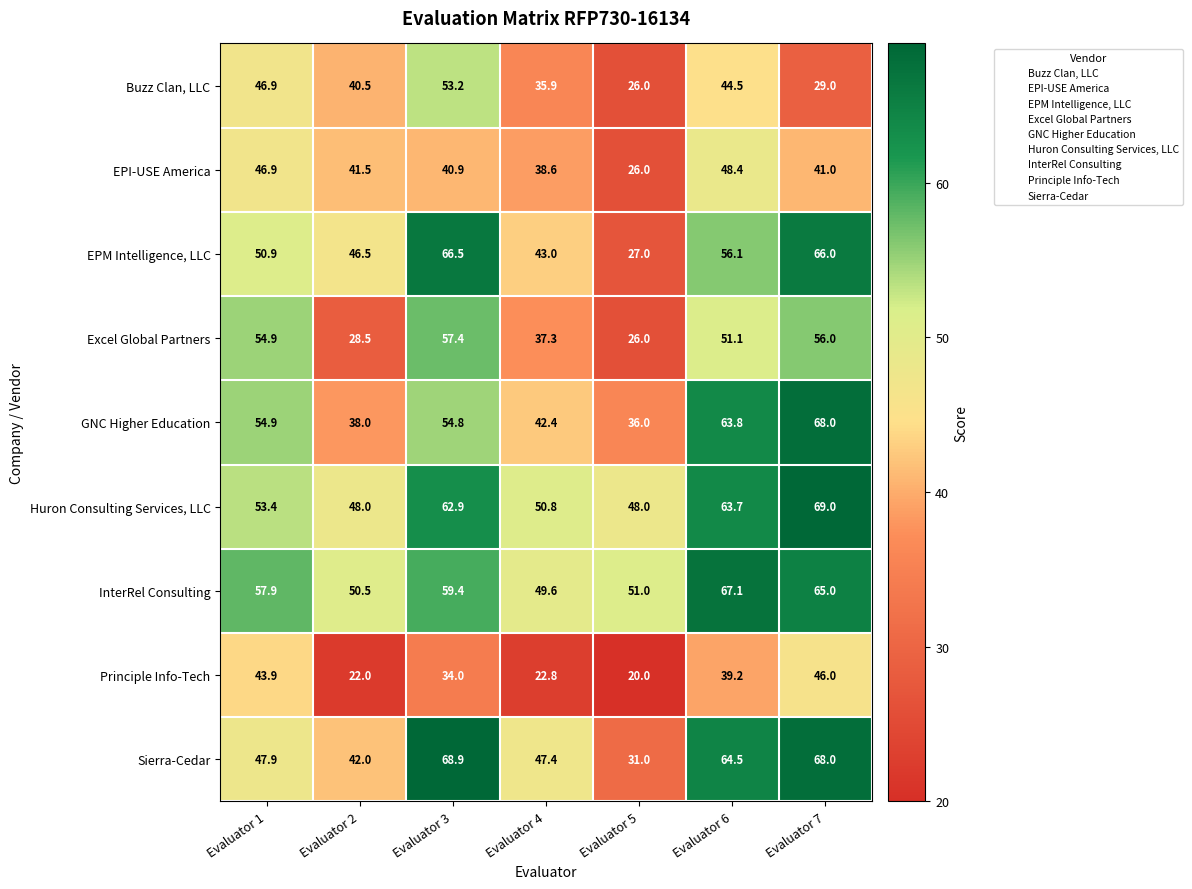

What is the average value of the Sierra-Cedar series?

52.8